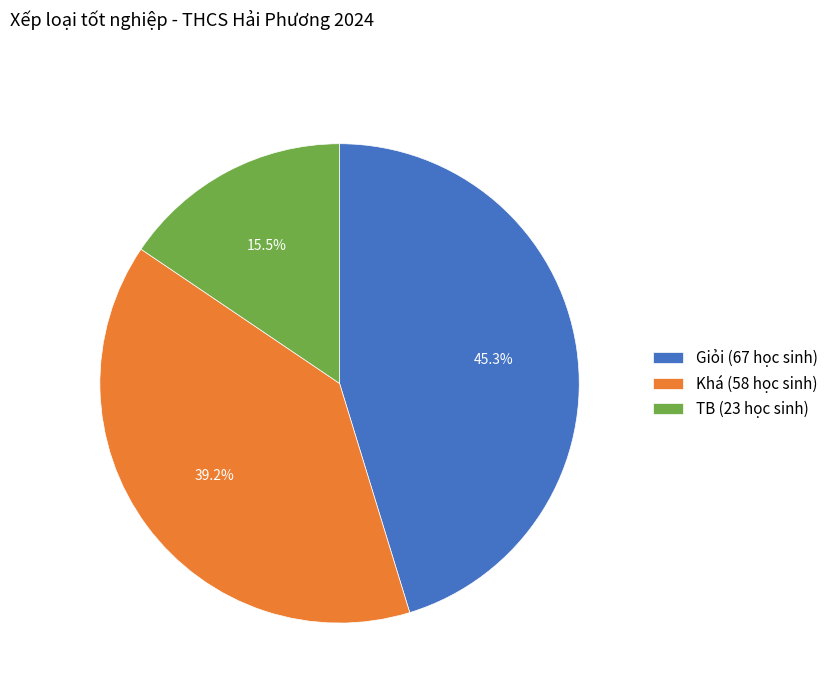

Count the number of slices in the pie.

3